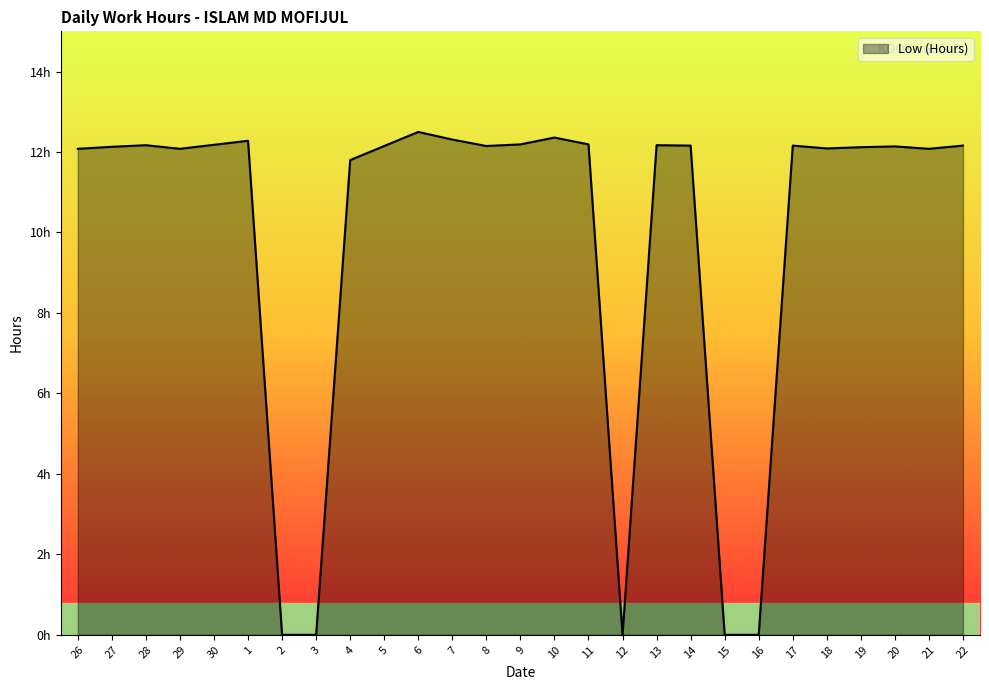

Between 28 and 9, which is larger?

9